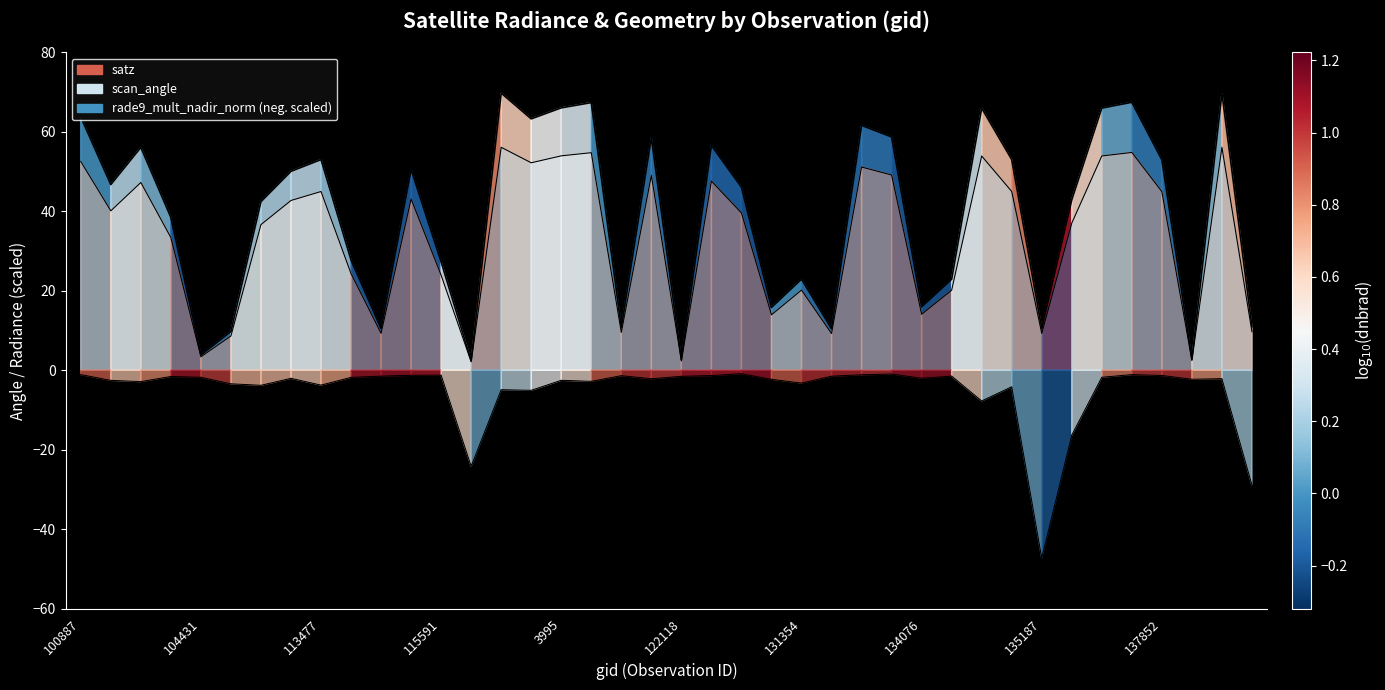

What is the difference between the rade9_mult_nadir_norm values at 132606 and 115226?

0.1